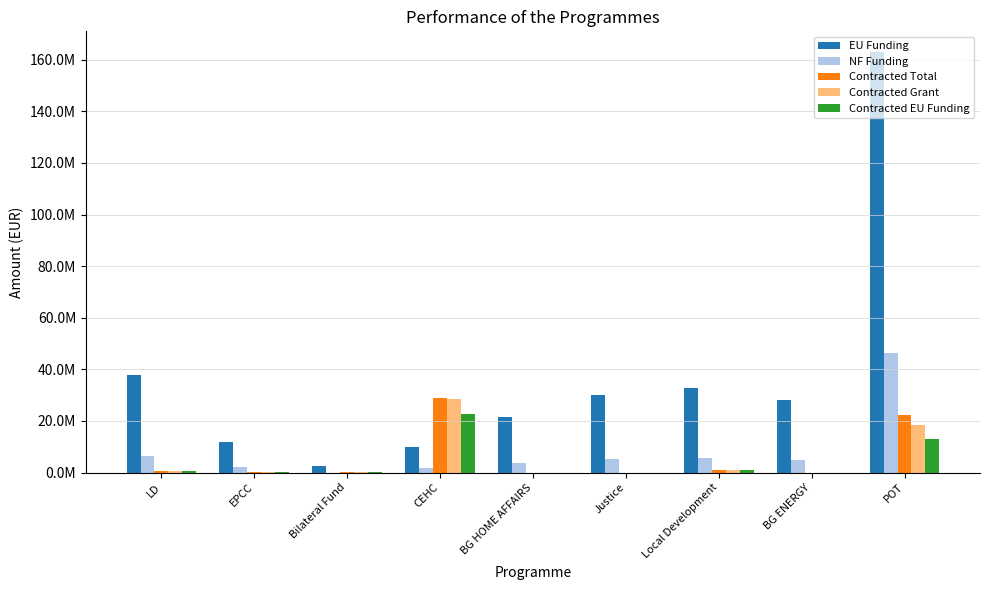

At which label does EU Funding reach its peak?

POT